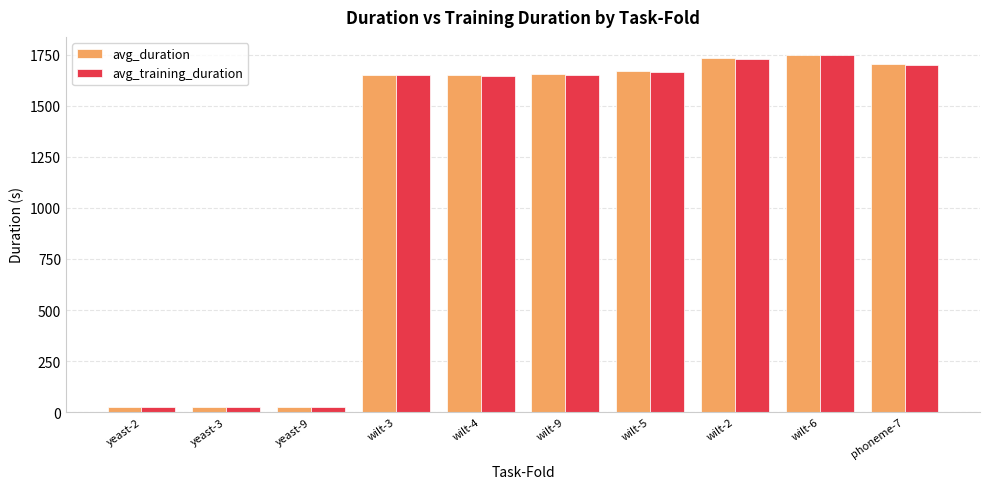

What is the total value across all series at wilt-3?

3303.3